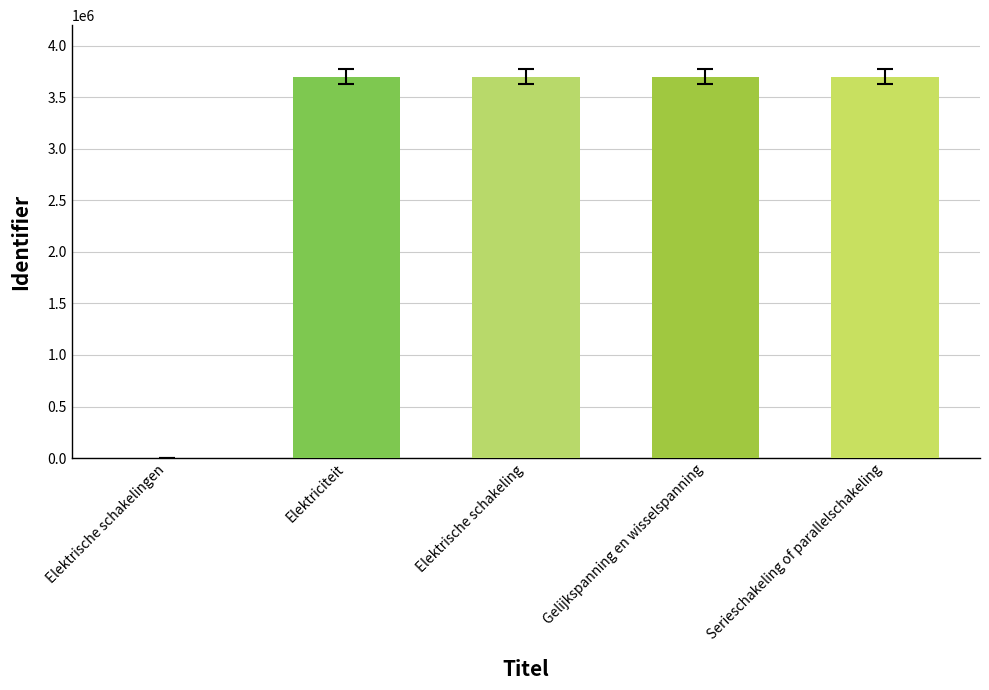

What is the ratio of the value at Elektrische schakeling to the value at Elektriciteit?

1.0